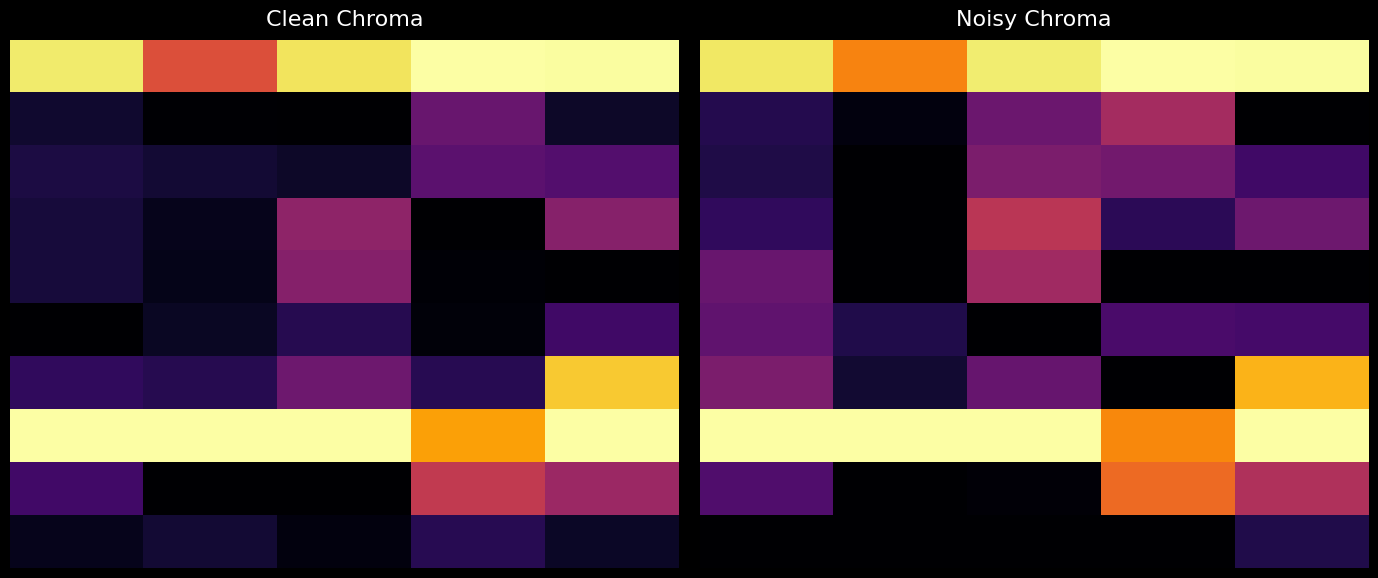

Count the number of data series in this chart.

10